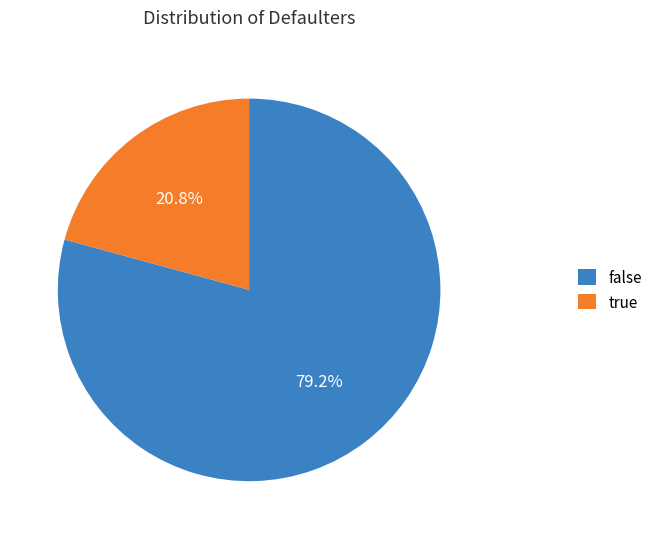

Does any single category account for the majority?

Yes